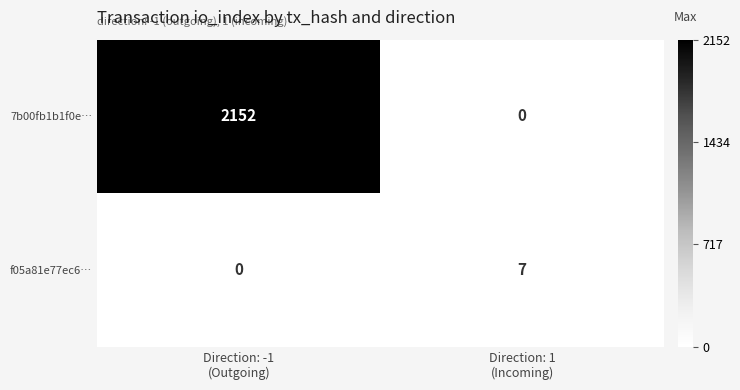

Reading left to right, what are all the values shown in this chart?

7b00fb1b1f0e…: 2152	0
f05a81e77ec6…: 0	7